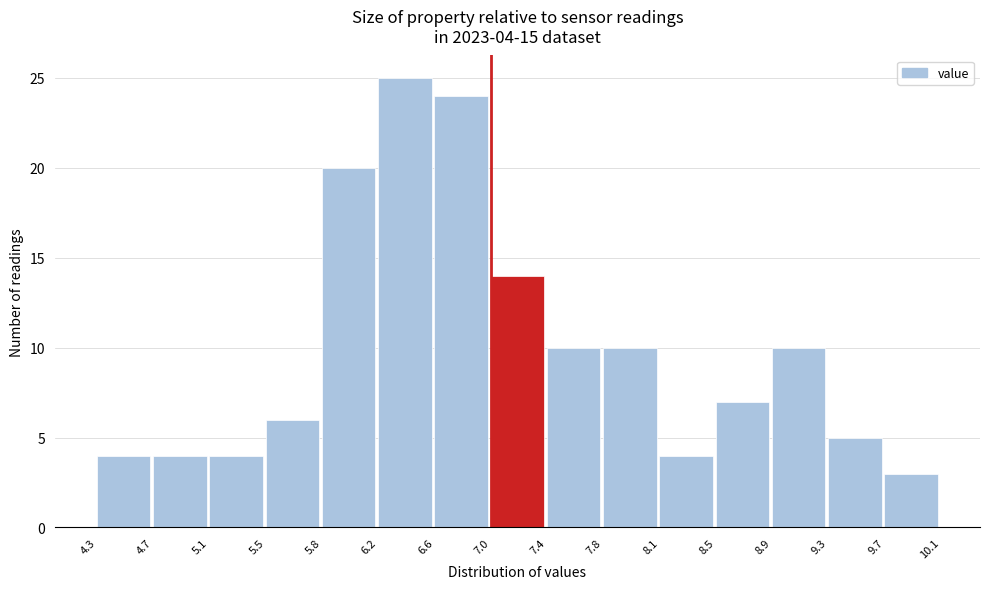

Which range on the x-axis has the tallest bar?

6.2 to 6.6